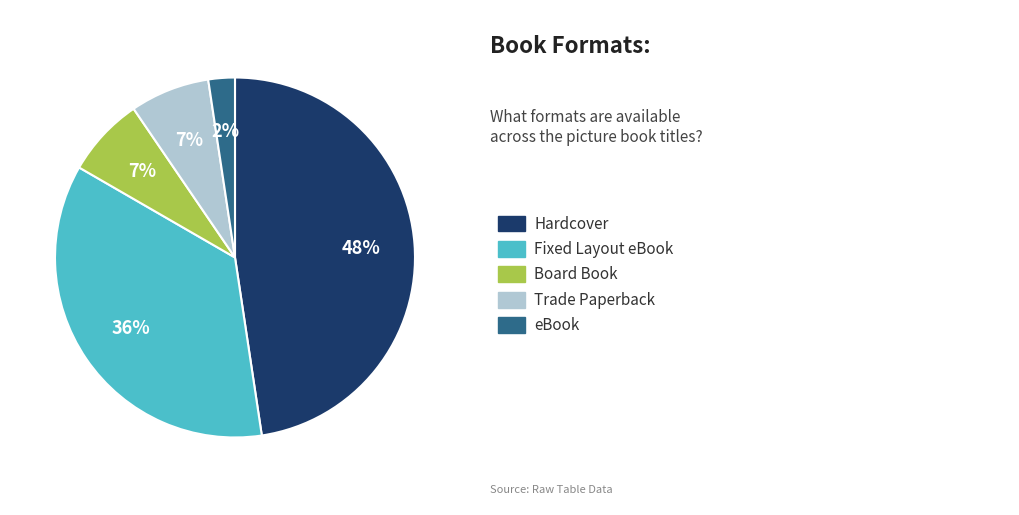

To the nearest percent, what is the average slice percentage?

20%